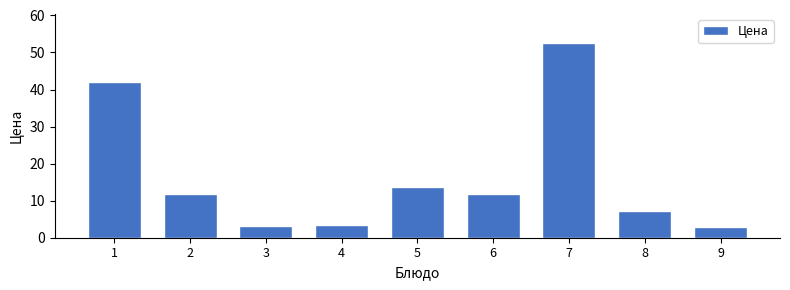

Reading left to right, what are all the values shown in this chart?

42.1	11.8	3.1	3.5	13.6	11.8	52.6	7.1	2.8